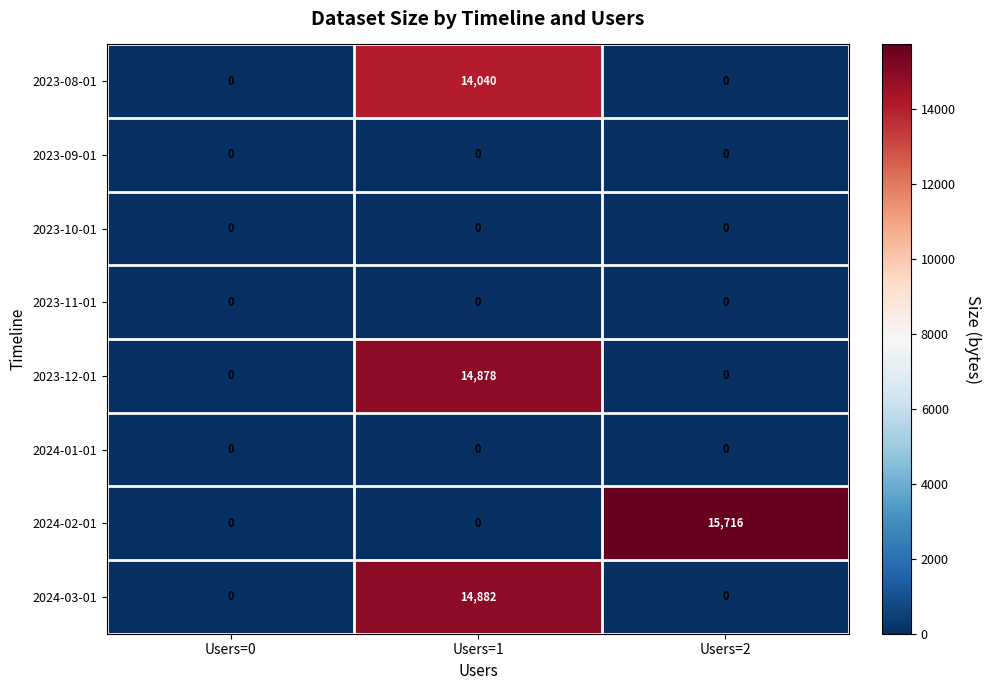

Which series has the largest total across all categories?

2024-02-01